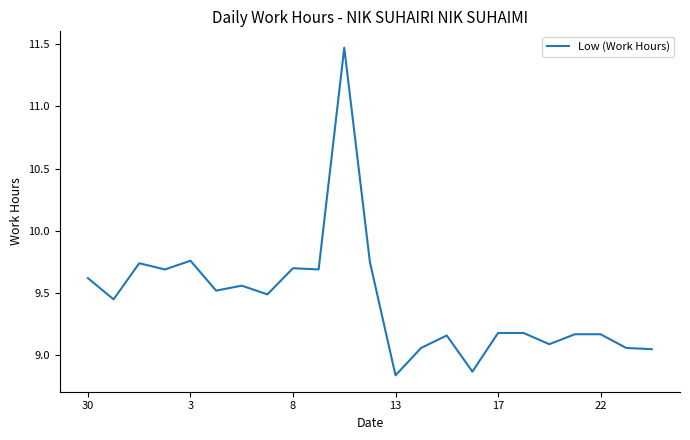

What is the difference between the second highest and minimum values?

0.9